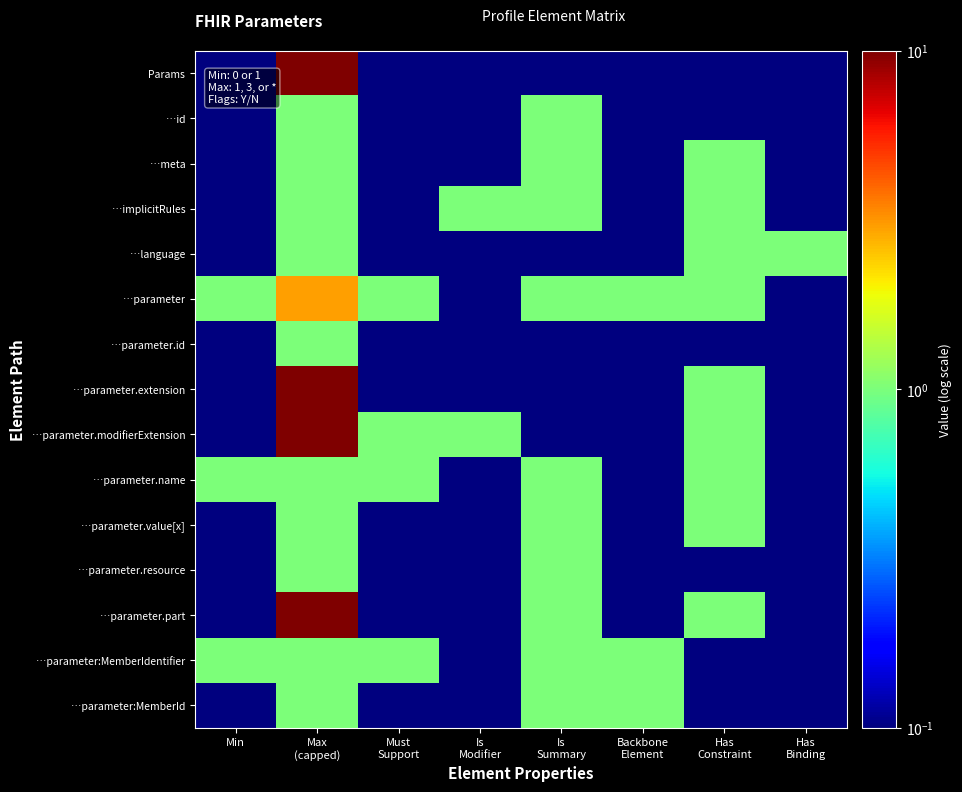

At how many categories does at least one series exceed 0?

8